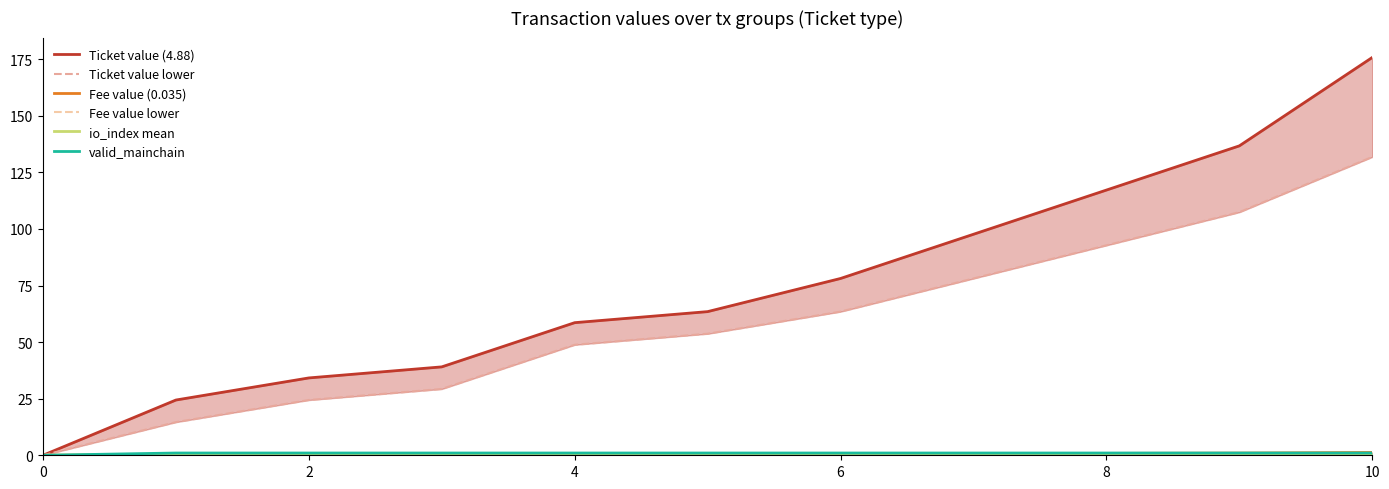

True or false: Fee value (0.035) and io_index mean cross at least once.

True